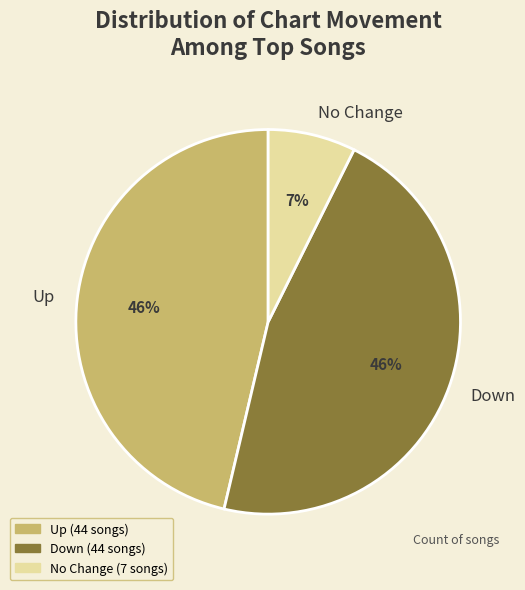

What is the ratio of the value at Up to the value at Down?

1.0